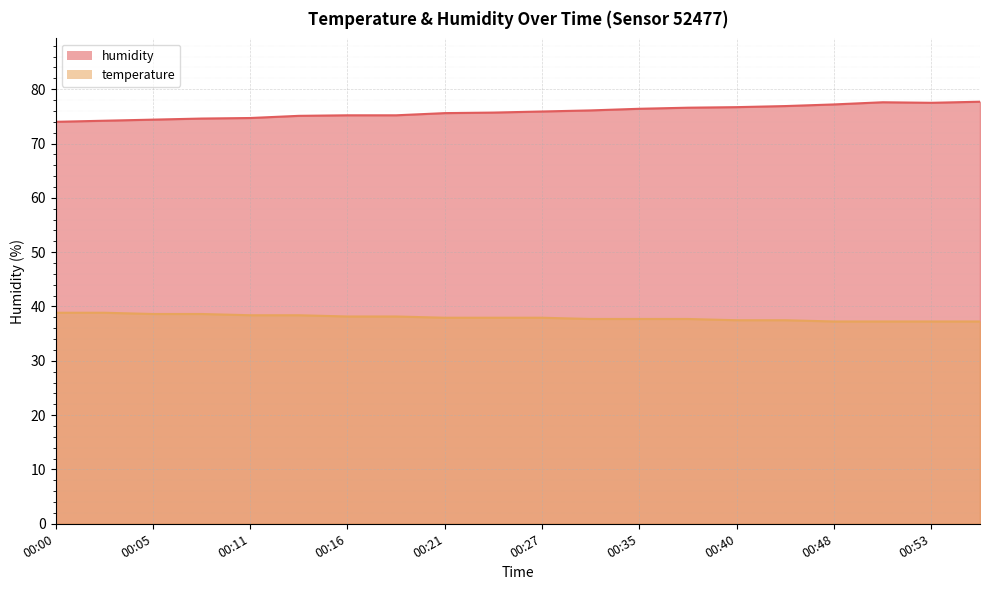

Is it true that humidity equals 30.0 at 00:08?

False